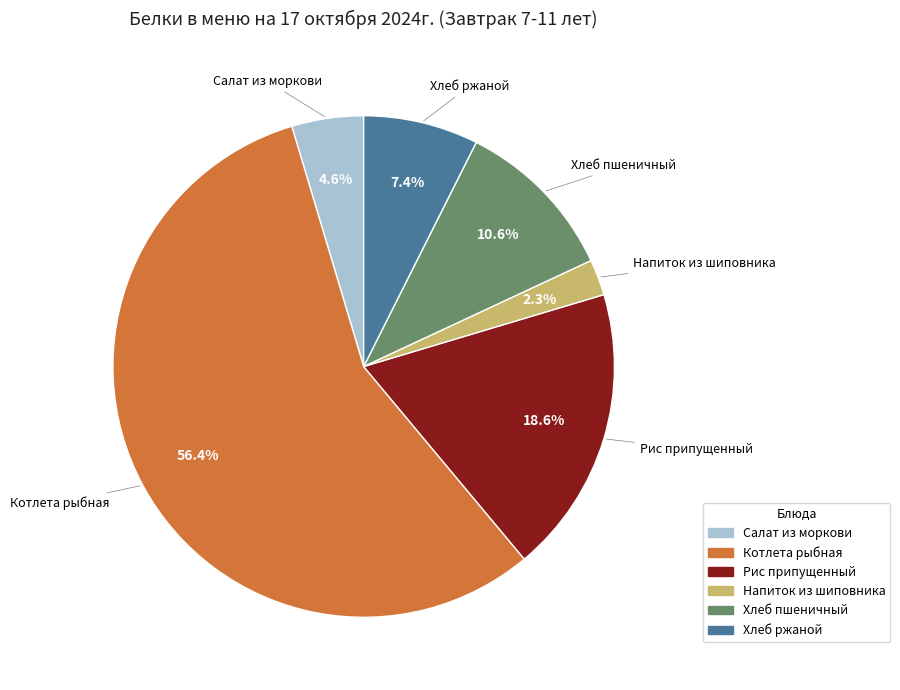

Is it true that Напиток из шиповника is 9% of the pie?

False